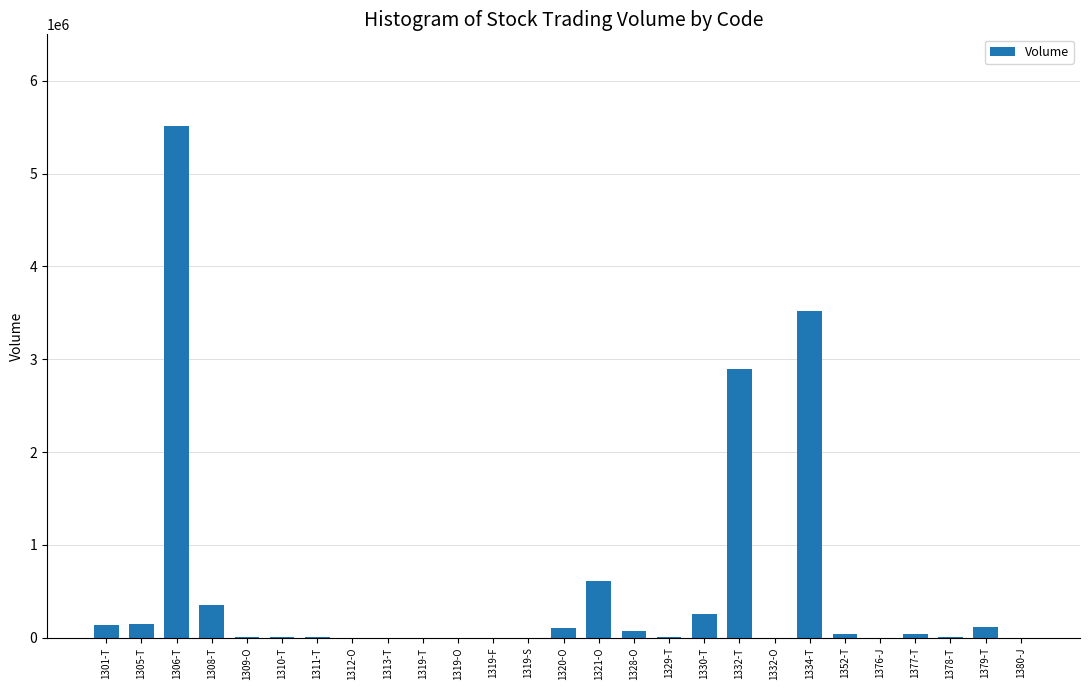

Are the bars grouped side by side (vs. stacked)?

No